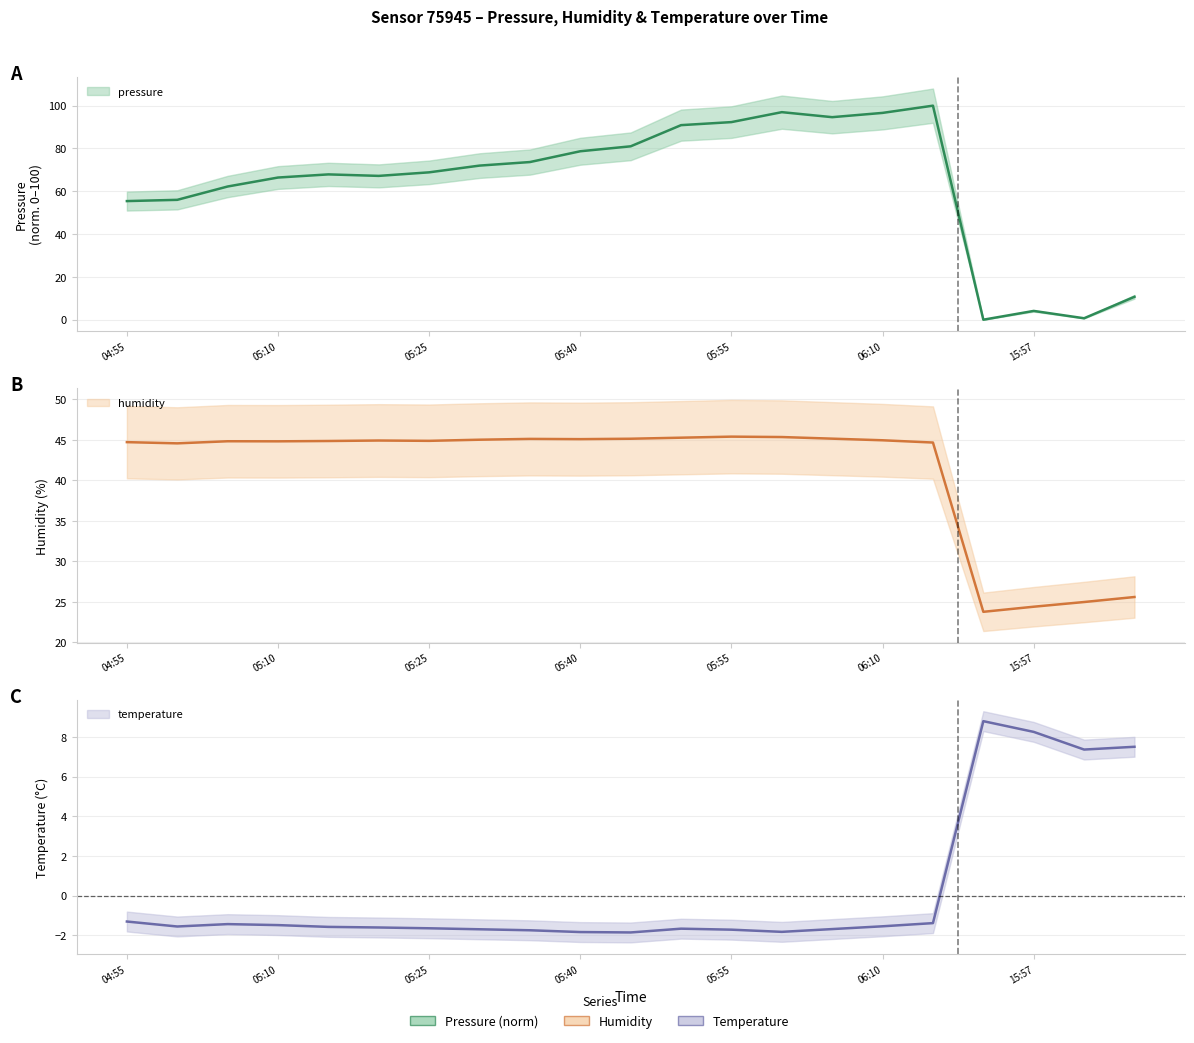

What is the difference between the second highest and minimum values in the pressure series?

97.0